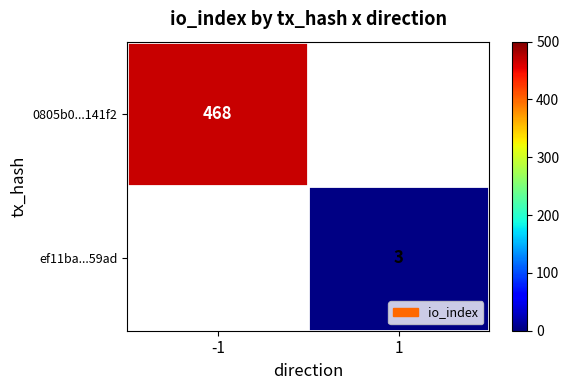

At how many categories does at least one series exceed 261?

1